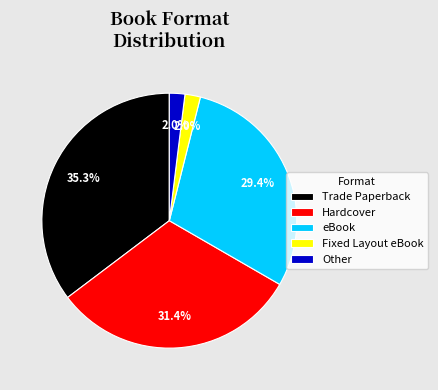

Is it true that Hardcover is 43% of the pie?

False